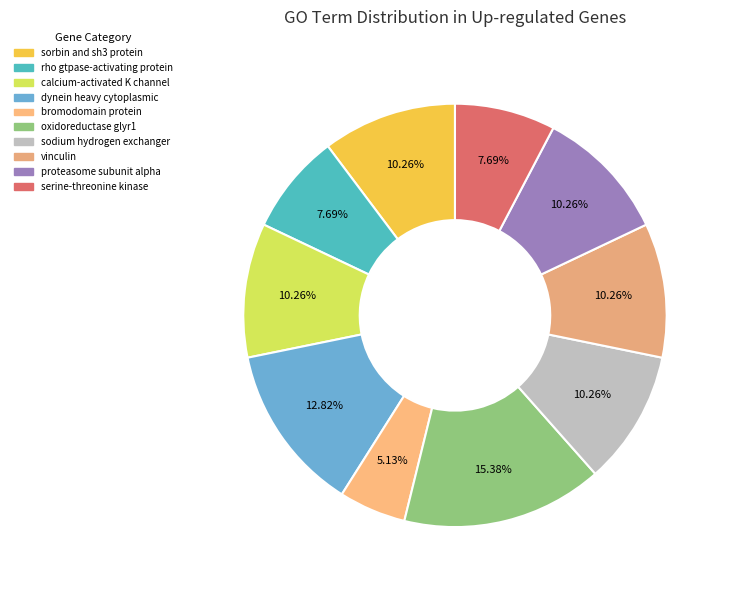

Count the number of slices in the pie.

10